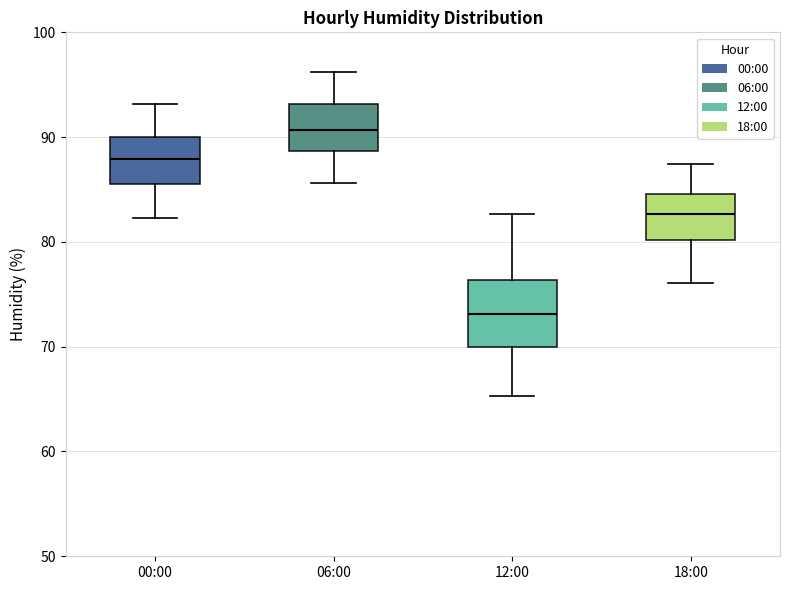

Reading left to right, read every box against the y-axis: the position of its median line, the range the box covers, and the ends of its whiskers. The values are not printed on the chart, so give them approximately, as read against the axis.

00:00: median 88, box 86 to 90, whiskers 82 to 93
06:00: median 91, box 89 to 93, whiskers 86 to 96
12:00: median 73, box 70 to 76, whiskers 65 to 83
18:00: median 83, box 80 to 85, whiskers 76 to 87